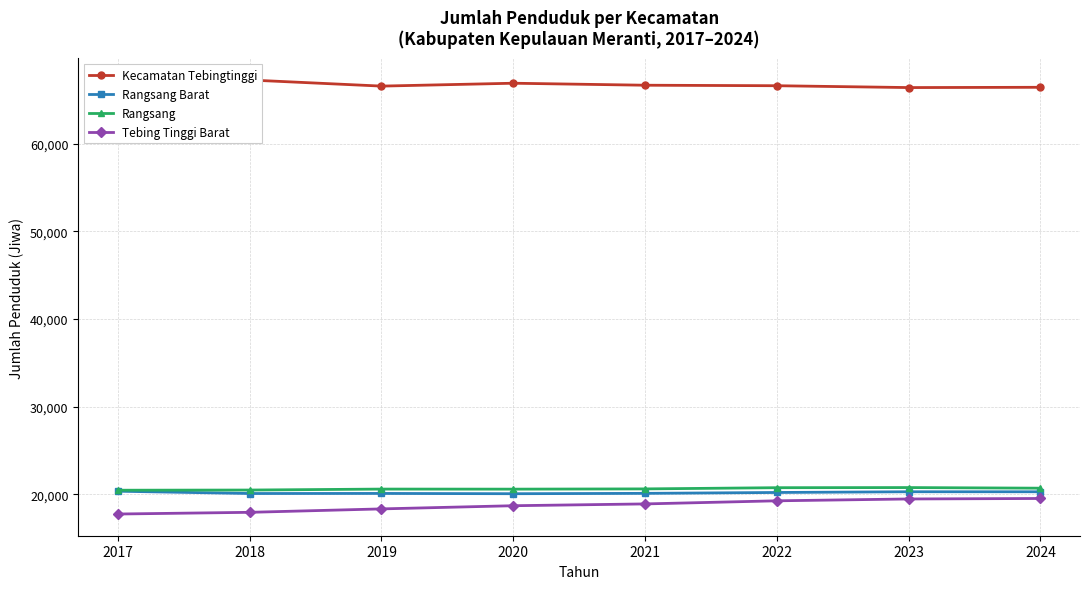

Which series has the largest total across all categories?

Kecamatan Tebingtinggi